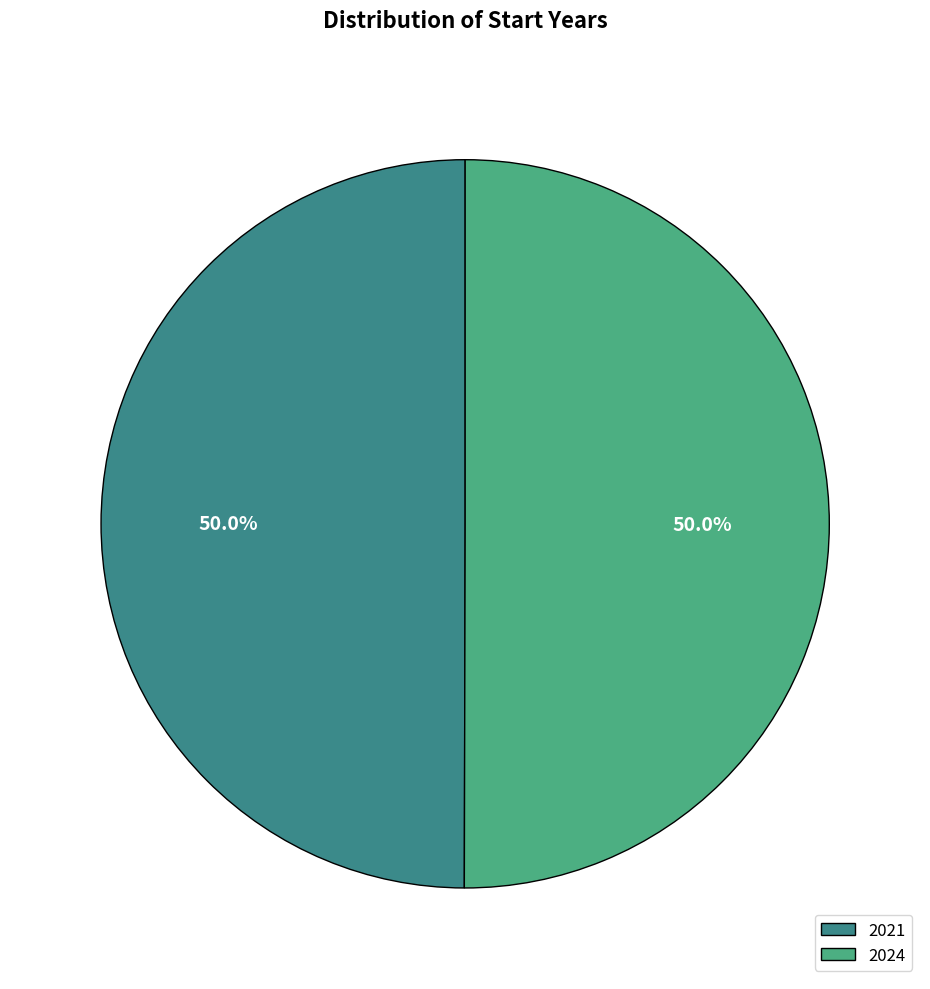

Count the number of slices in the pie.

2